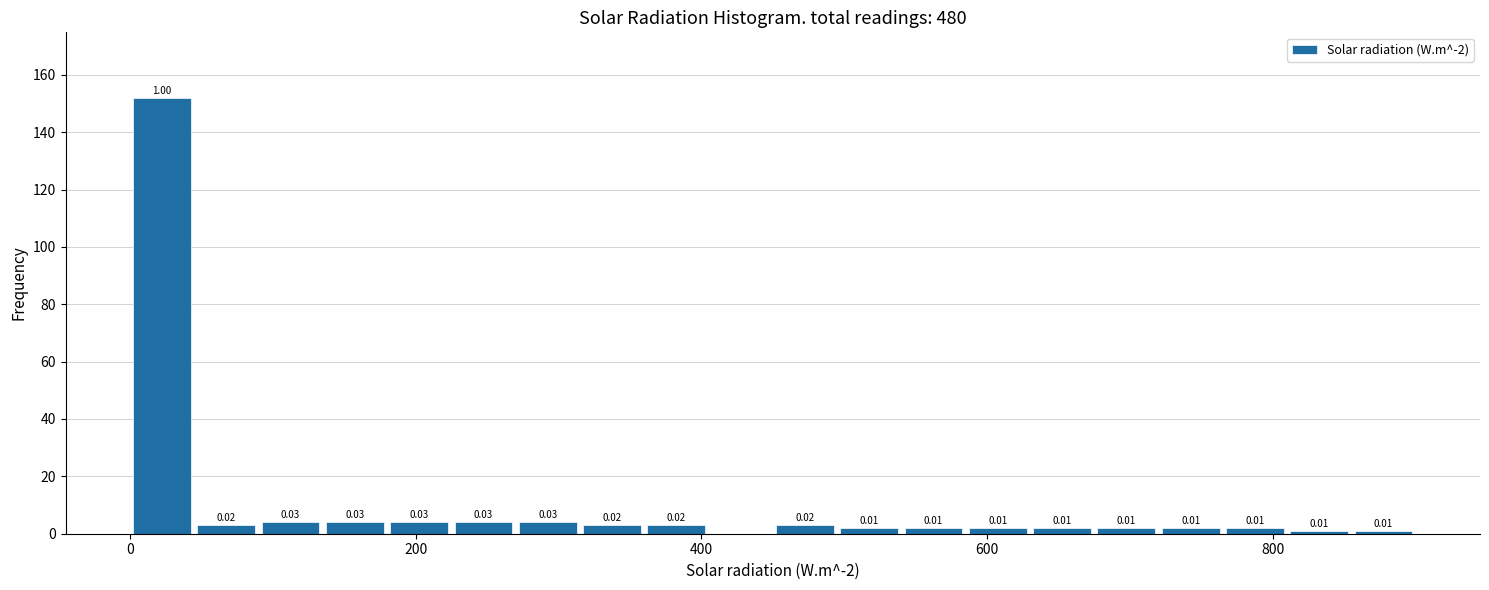

Around what value on the x-axis is the tallest bar? Give the approximate position of its centre, as read against the axis.

20